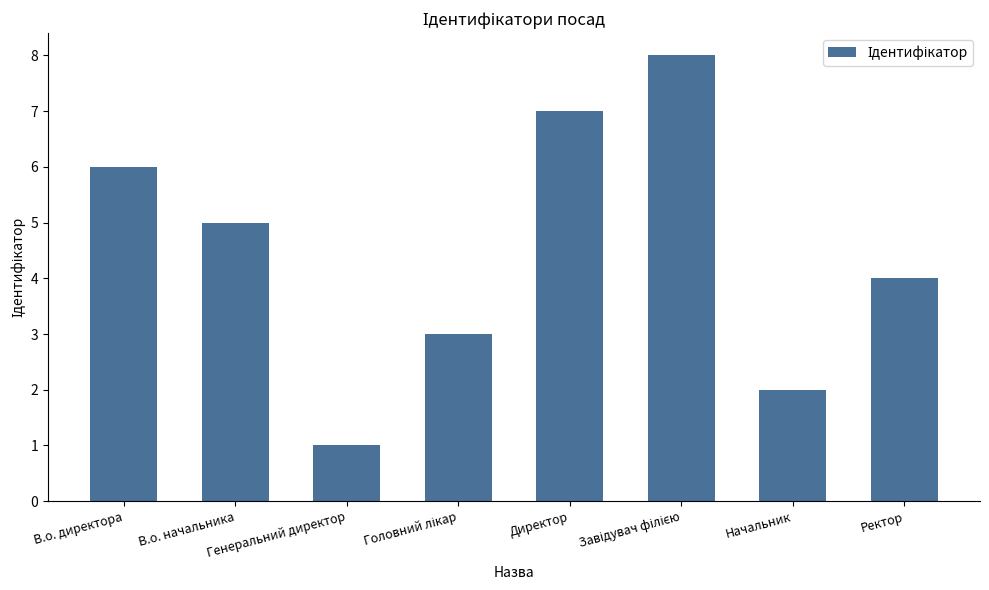

What is the difference between the maximum and minimum values?

7